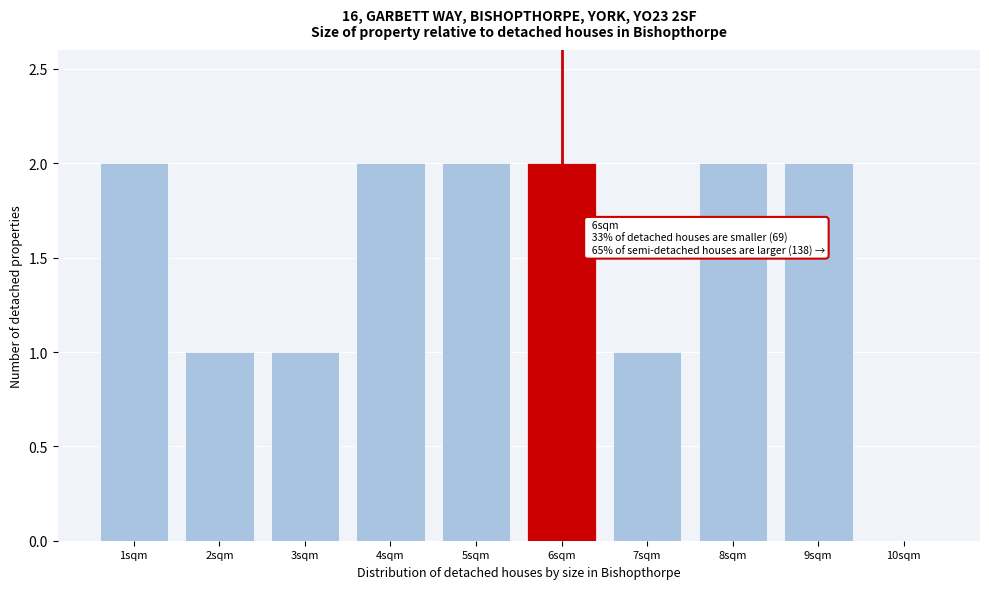

Reading left to right, transcribe all the data shown in this chart.

1sqm=2	2sqm=1	3sqm=1	4sqm=2	5sqm=2	6sqm=2	7sqm=1	8sqm=2	9sqm=2	10sqm=0